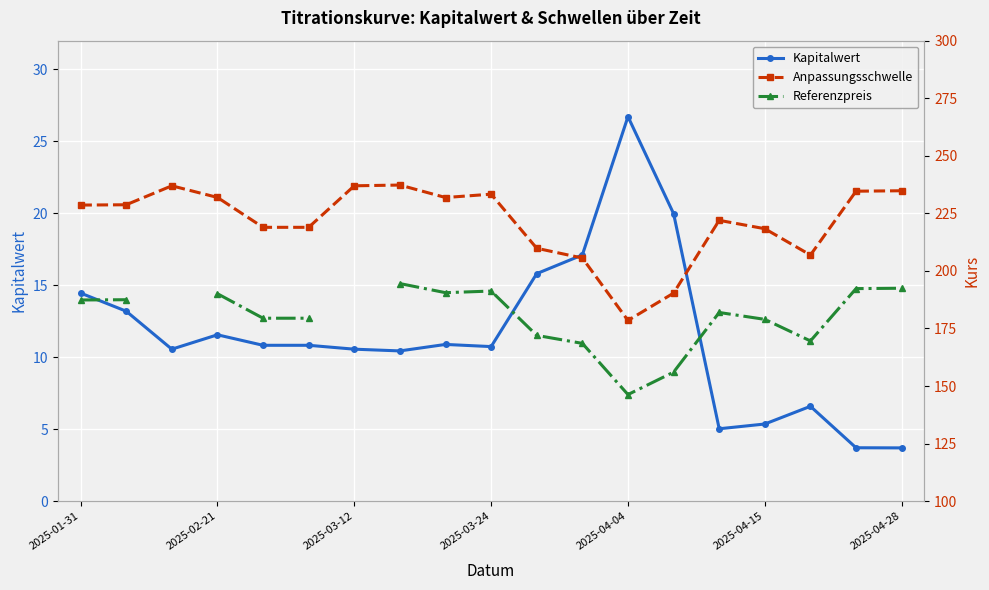

The value of Kapitalwert at 2025-01-31 is 4.3. True or false?

False